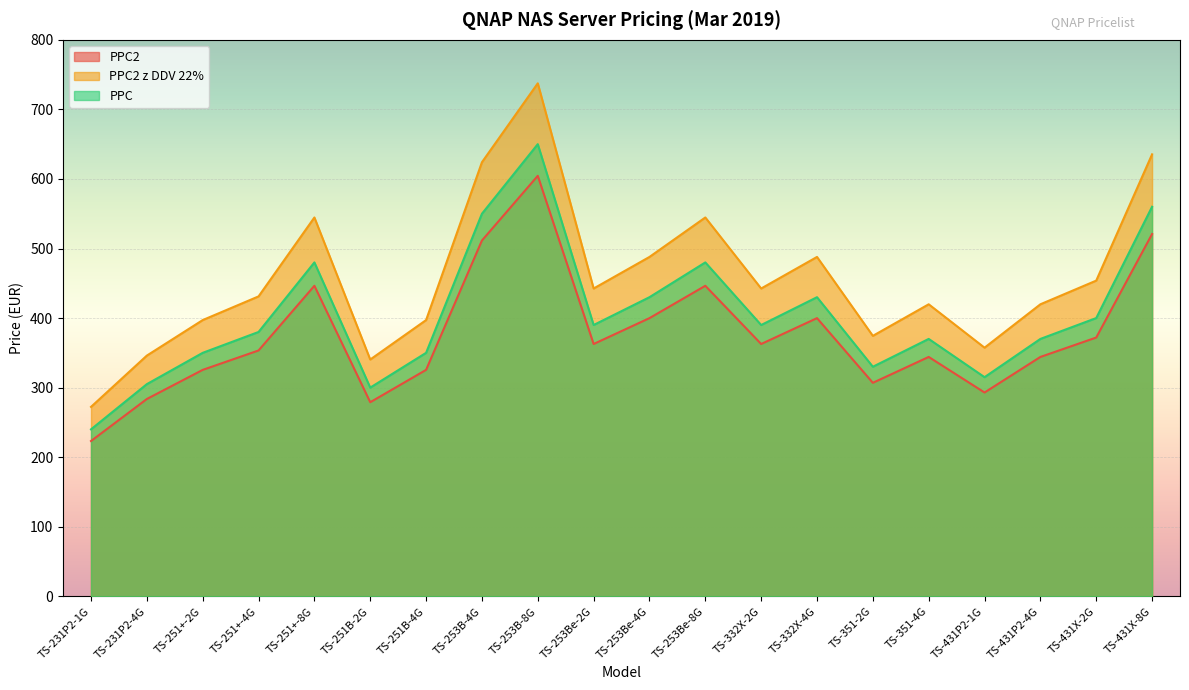

Reading right to left, extract all data points from this chart.

PPC2: 520.8	372.0	344.1	292.9	344.1	306.9	399.9	362.7	446.4	399.9	362.7	604.5	511.5	325.5	279.0	446.4	353.4	325.5	283.6	223.2
PPC2 z DDV 22%: 635.4	453.8	419.8	357.4	419.8	374.4	487.9	442.5	544.6	487.9	442.5	737.5	624.0	397.1	340.4	544.6	431.1	397.1	346.1	272.3
PPC: 560.0	400.0	370.0	315.0	370.0	330.0	430.0	390.0	480.0	430.0	390.0	650.0	550.0	350.0	300.0	480.0	380.0	350.0	305.0	240.0